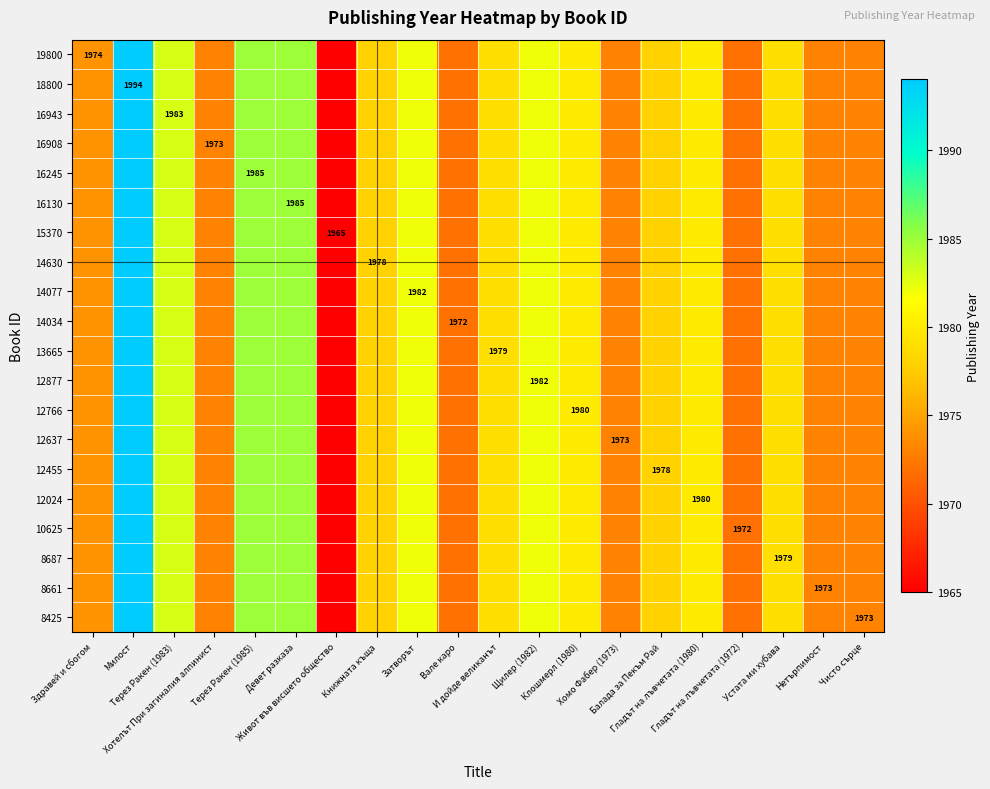

How many categories are shown in the chart?

20